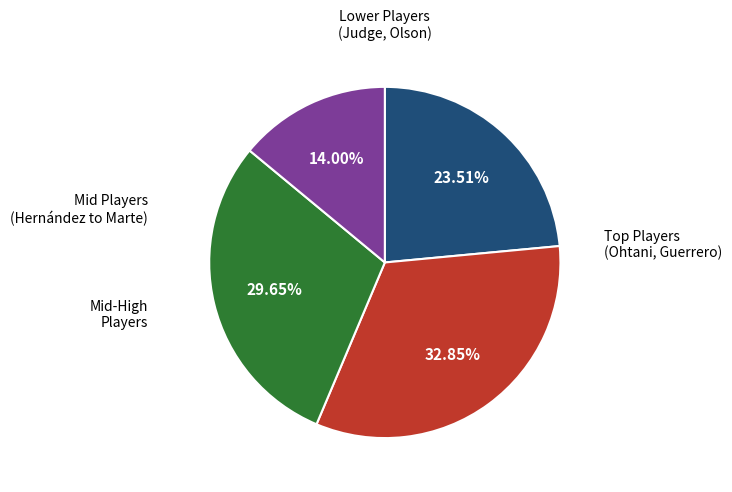

Is there a majority slice in this chart?

No